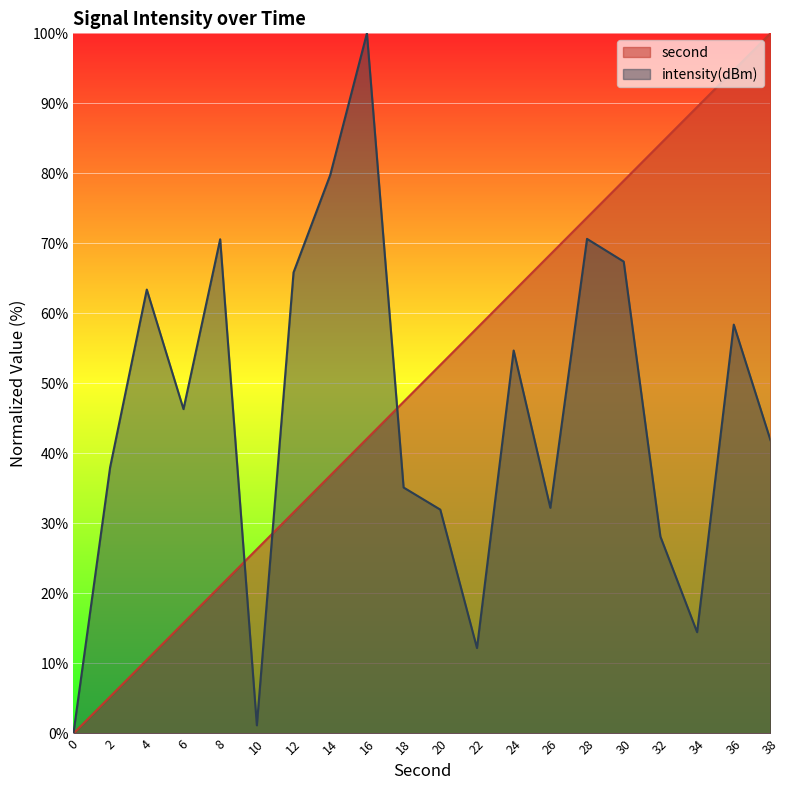

Which series has the largest total across all categories?

second